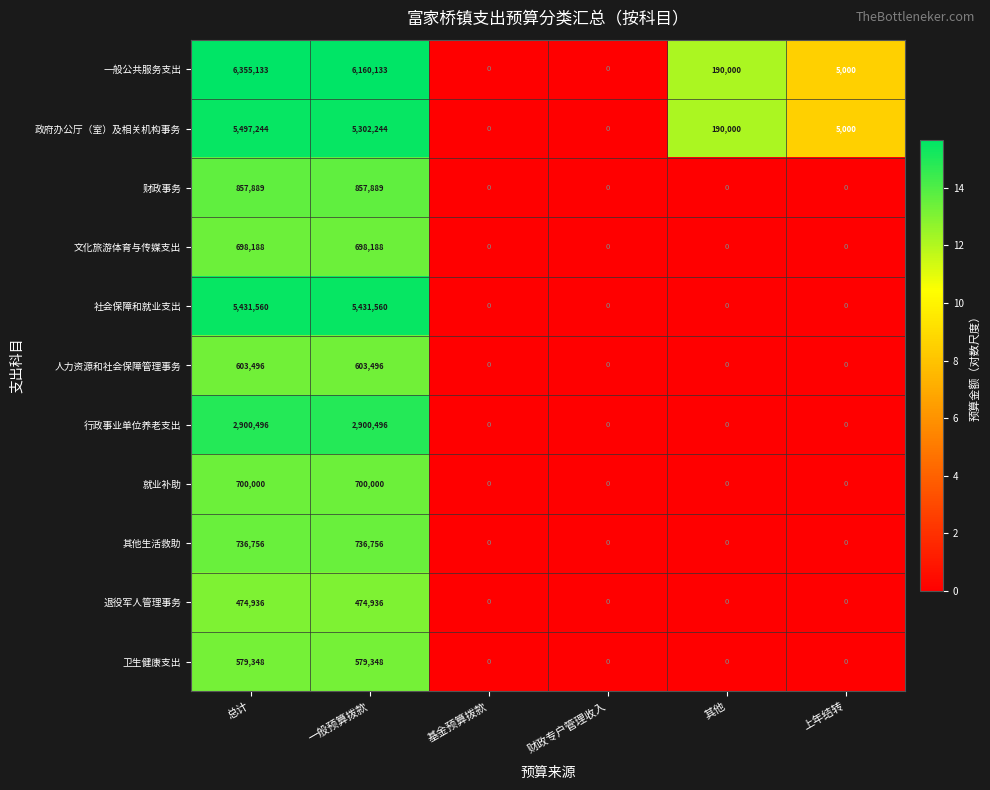

The value of 退役军人管理事务 at 基金预算拨款 is 0. True or false?

True